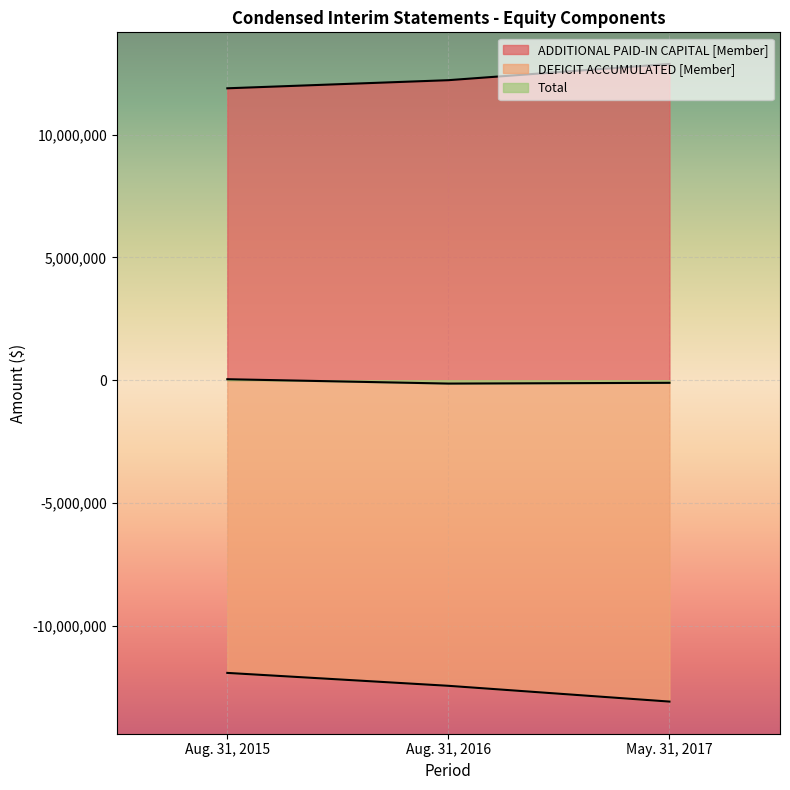

List the labels in order of ADDITIONAL PAID-IN CAPITAL [Member] value, smallest first.

Aug. 31, 2015, Aug. 31, 2016, May. 31, 2017